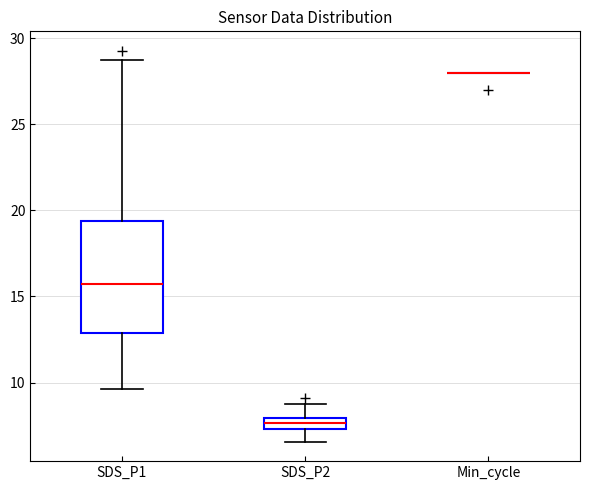

Where is the lower edge of the box for SDS_P1 on the y-axis? The values are not printed on the chart, so give them approximately, as read against the axis.

13.0